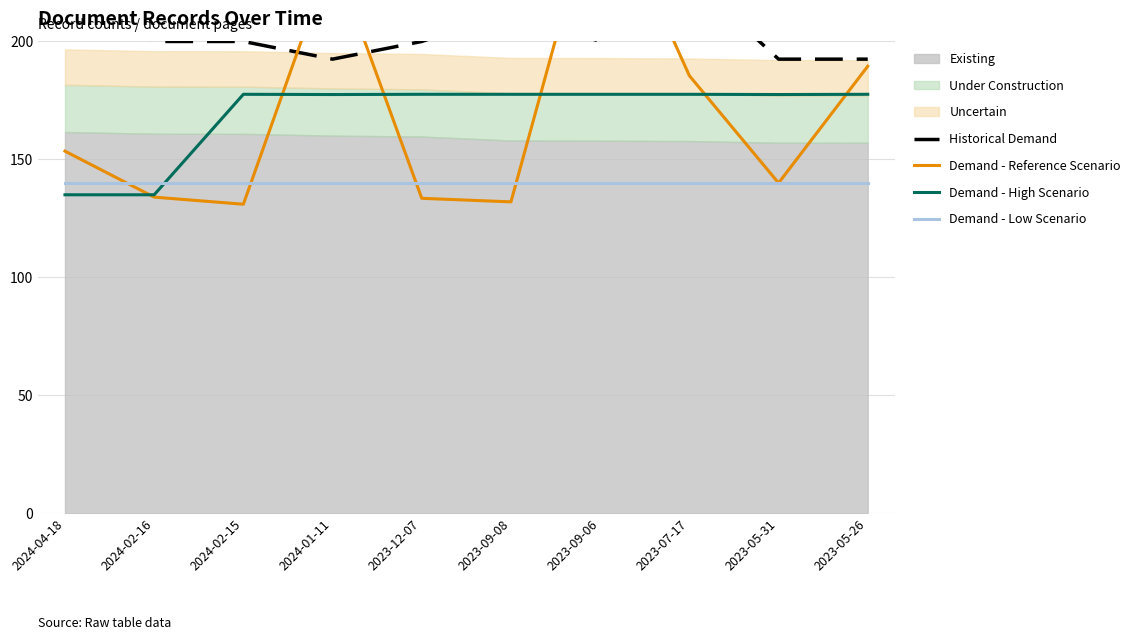

Reading left to right, what are all the values shown in this chart?

Historical Demand: 2024-04-18=227.5	2024-02-16=200.0	2024-02-15=200.0	2024-01-11=192.5	2023-12-07=200.0	2023-09-08=212.5	2023-09-06=200.0	2023-07-17=227.5	2023-05-31=192.5	2023-05-26=192.5
Demand - Reference Scenario: 2024-04-18=153.5	2024-02-16=134.0	2024-02-15=131.0	2024-01-11=237.5	2023-12-07=133.5	2023-09-08=132.0	2023-09-06=269.5	2023-07-17=185.5	2023-05-31=140.0	2023-05-26=189.5
Demand - High Scenario: 2024-04-18=135.0	2024-02-16=135.0	2024-02-15=177.6	2024-01-11=177.5	2023-12-07=177.6	2023-09-08=177.6	2023-09-06=177.6	2023-07-17=177.6	2023-05-31=177.5	2023-05-26=177.6
Demand - Low Scenario: 2024-04-18=140.0	2024-02-16=140.0	2024-02-15=140.0	2024-01-11=140.0	2023-12-07=140.0	2023-09-08=140.0	2023-09-06=140.0	2023-07-17=140.0	2023-05-31=140.0	2023-05-26=140.0